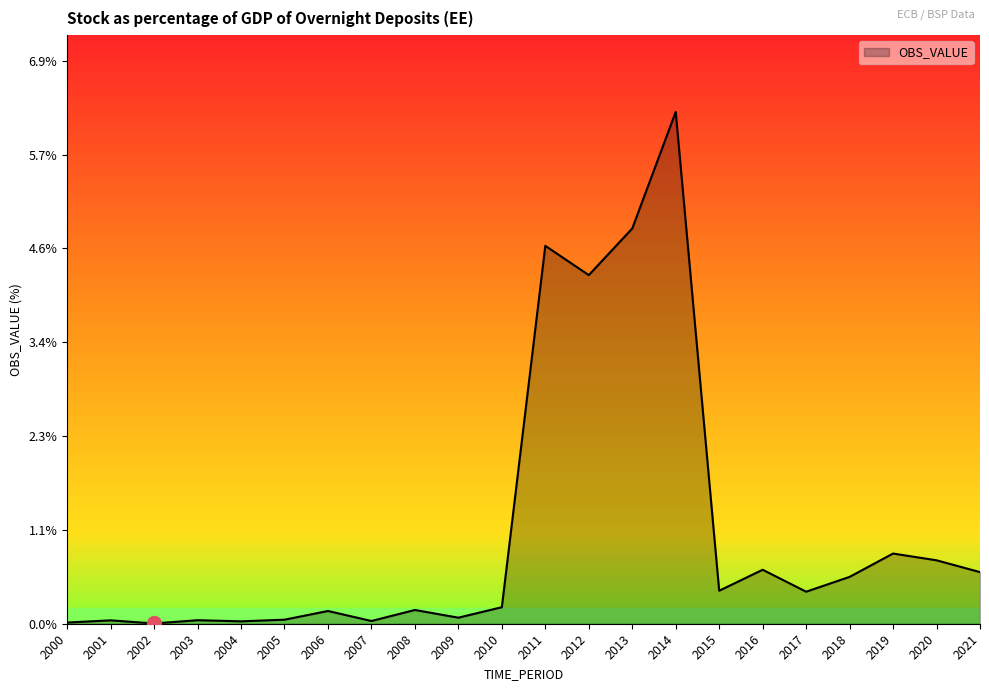

What is the change in value from 2007 to 2014?

+6.2